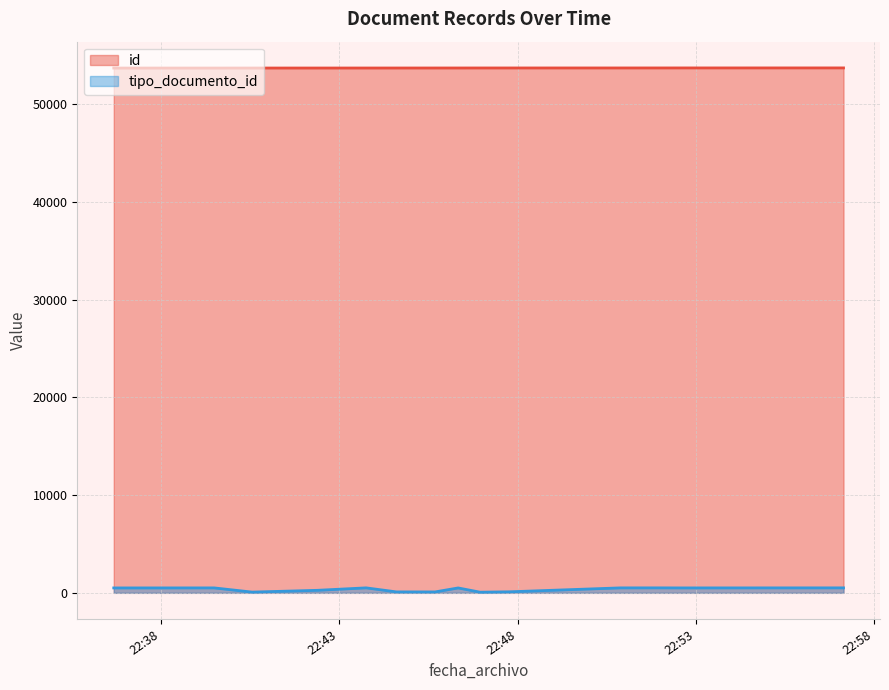

What is the maximum value shown in the chart?

53698